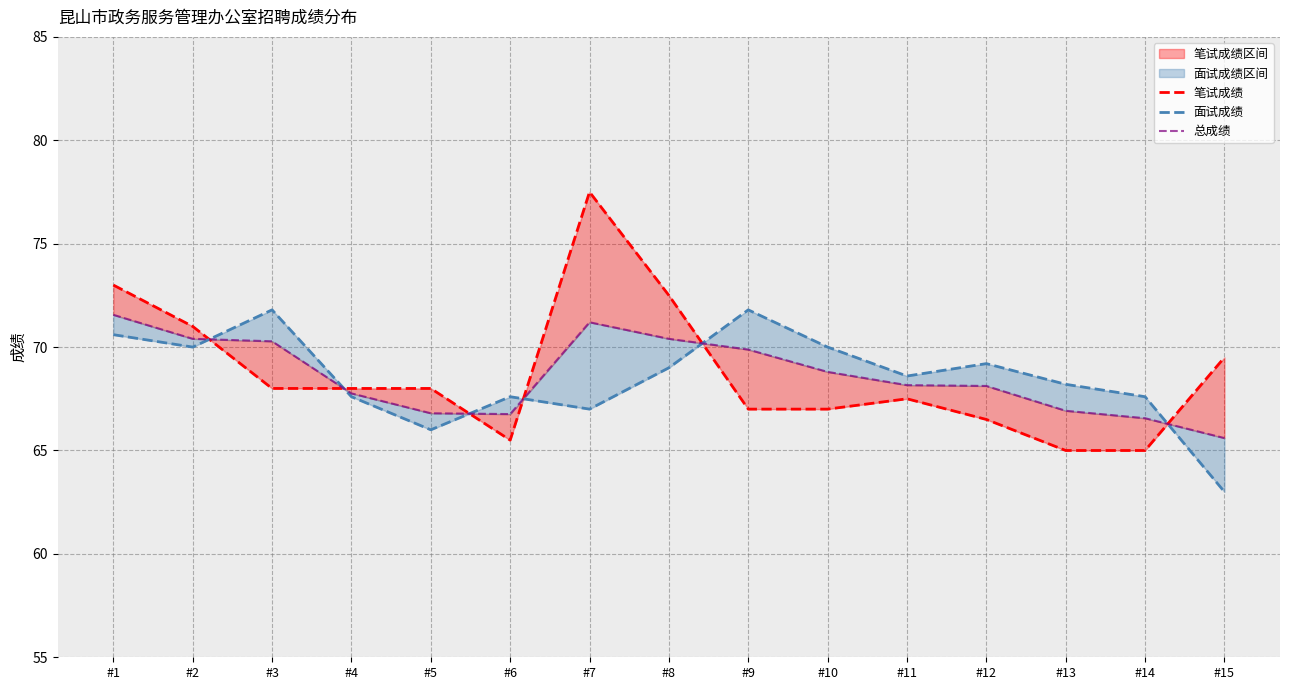

How many data points in 面试成绩 are less than 68?

6